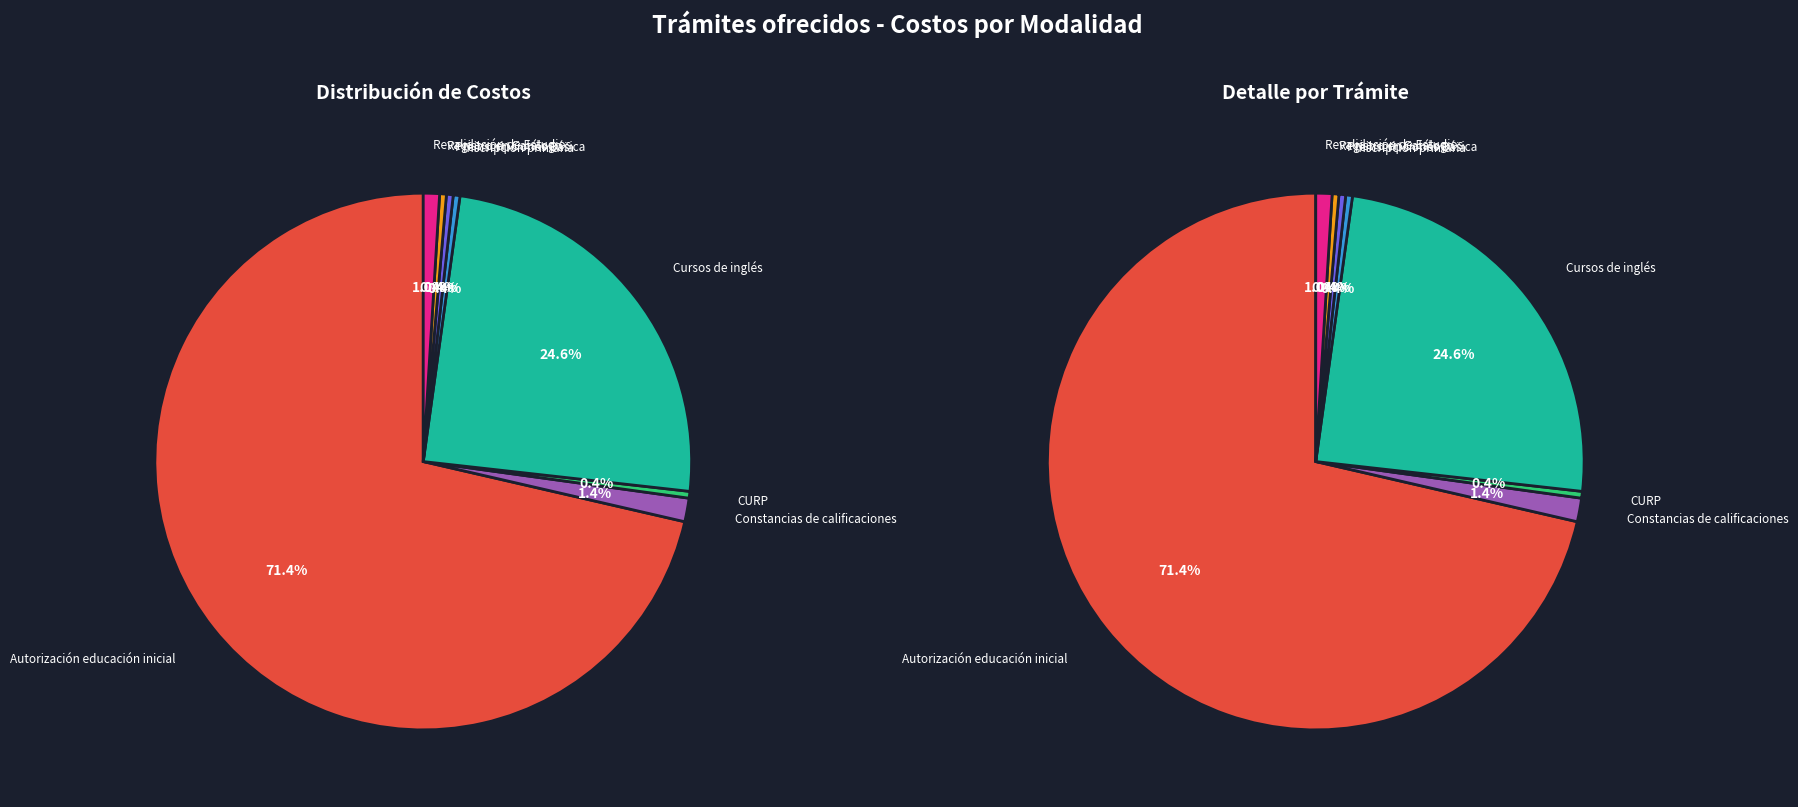

What is the total percentage of Inscripción de alumnos a educación primaria and Revalidación de Estudios de Educación Básica?

1.0%